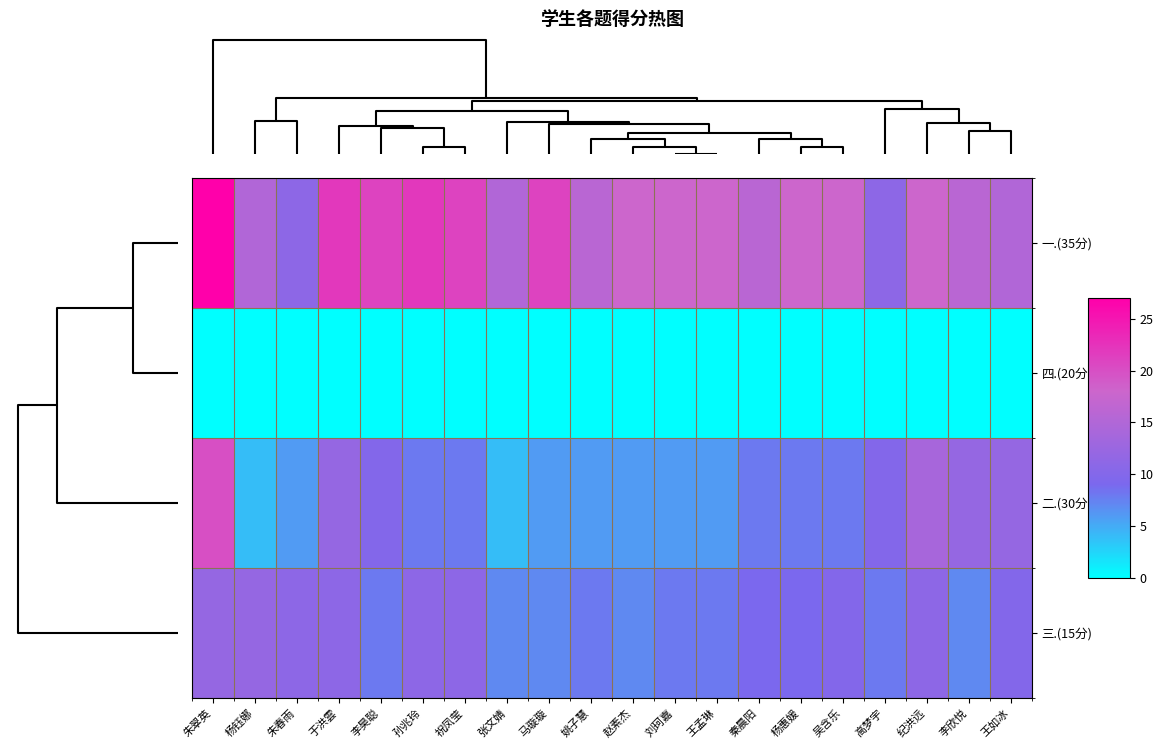

At which category does the chart reach its peak across all series?

朱翠英